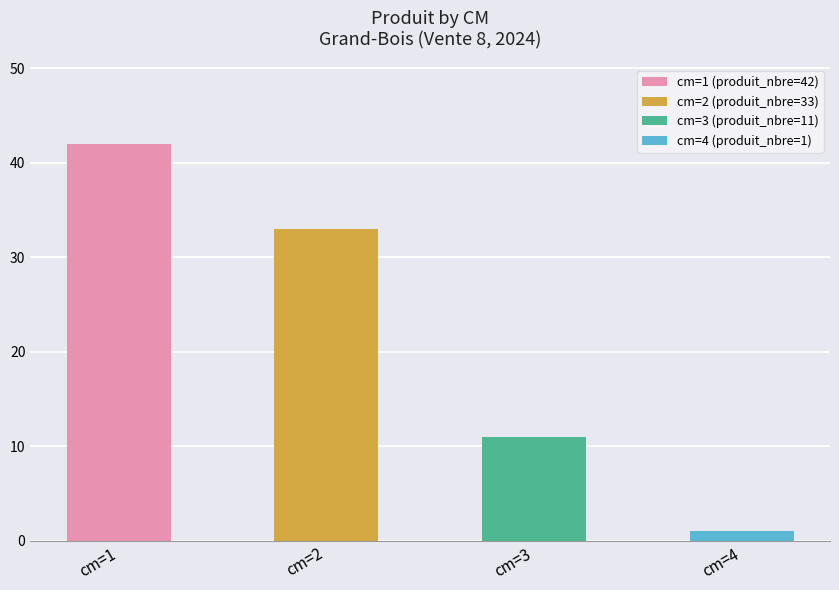

Which series has the largest total across all categories?

produit_nbre